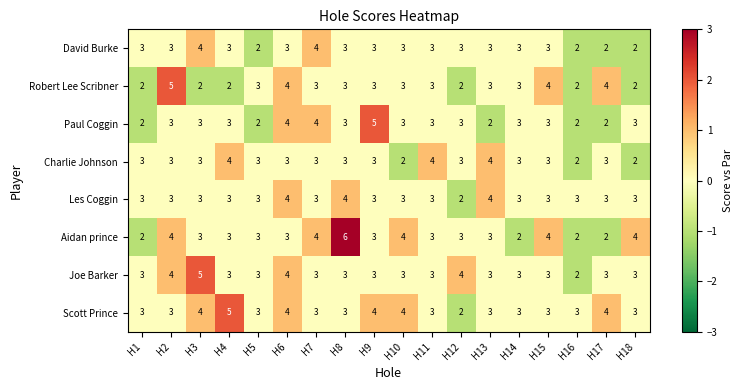

What is the average value of the Paul Coggin series?

3